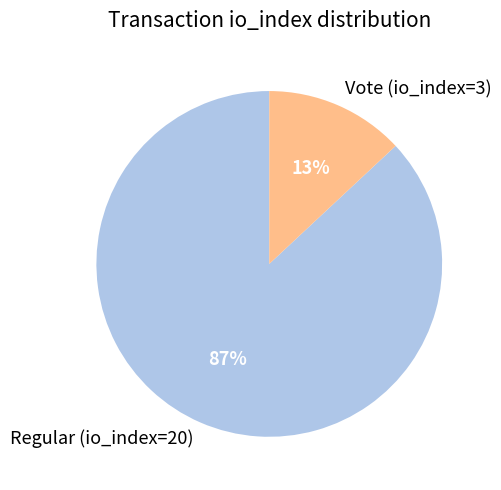

To the nearest percent, what is the difference between the largest and smallest slice percentages?

74%